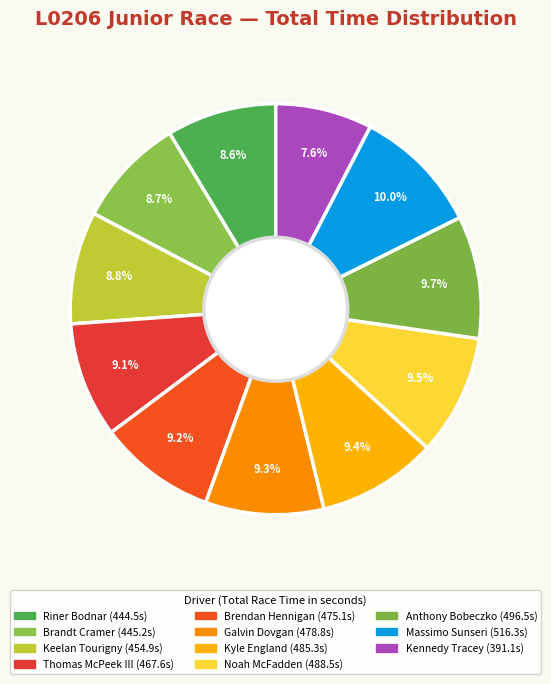

How many slices are in this pie chart?

11